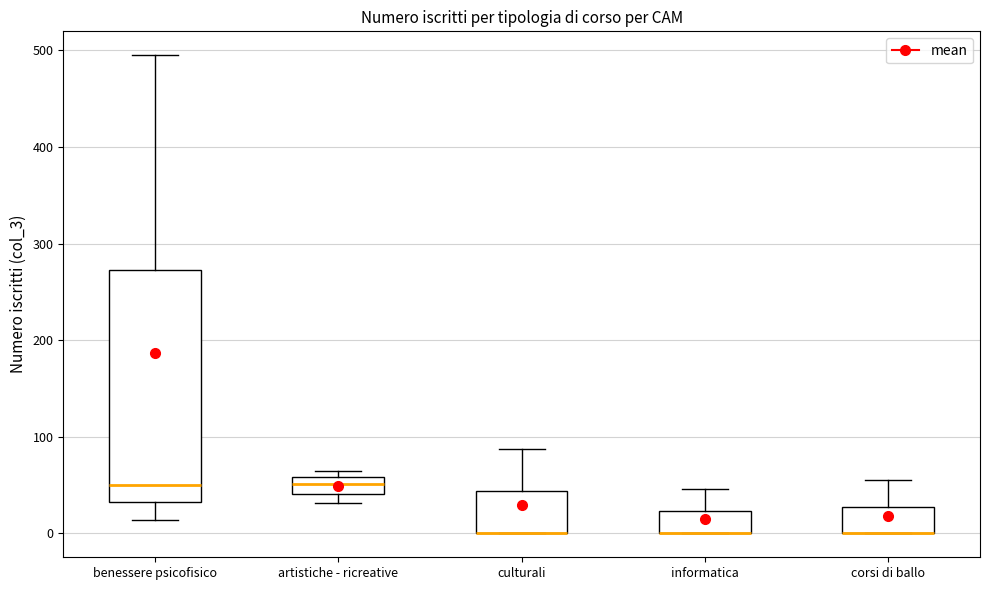

Reading left to right, transcribe this box plot: for each box, give where its median line is, the range the box spans, and where its two whiskers end, as read against the y-axis. The values are not printed on the chart, so give them approximately, as read against the axis.

benessere psicofisico: median 50, box 30 to 270, whiskers 10 to 500
artistiche - ricreative: median 50, box 40 to 60, whiskers 30 to 70
culturali: median 0 (drawn on the box's lower edge), box 0 to 40, whiskers 0 to 90
informatica: median 0 (drawn on the box's lower edge), box 0 to 20, whiskers 0 to 50
corsi di ballo: median 0 (drawn on the box's lower edge), box 0 to 30, whiskers 0 to 60